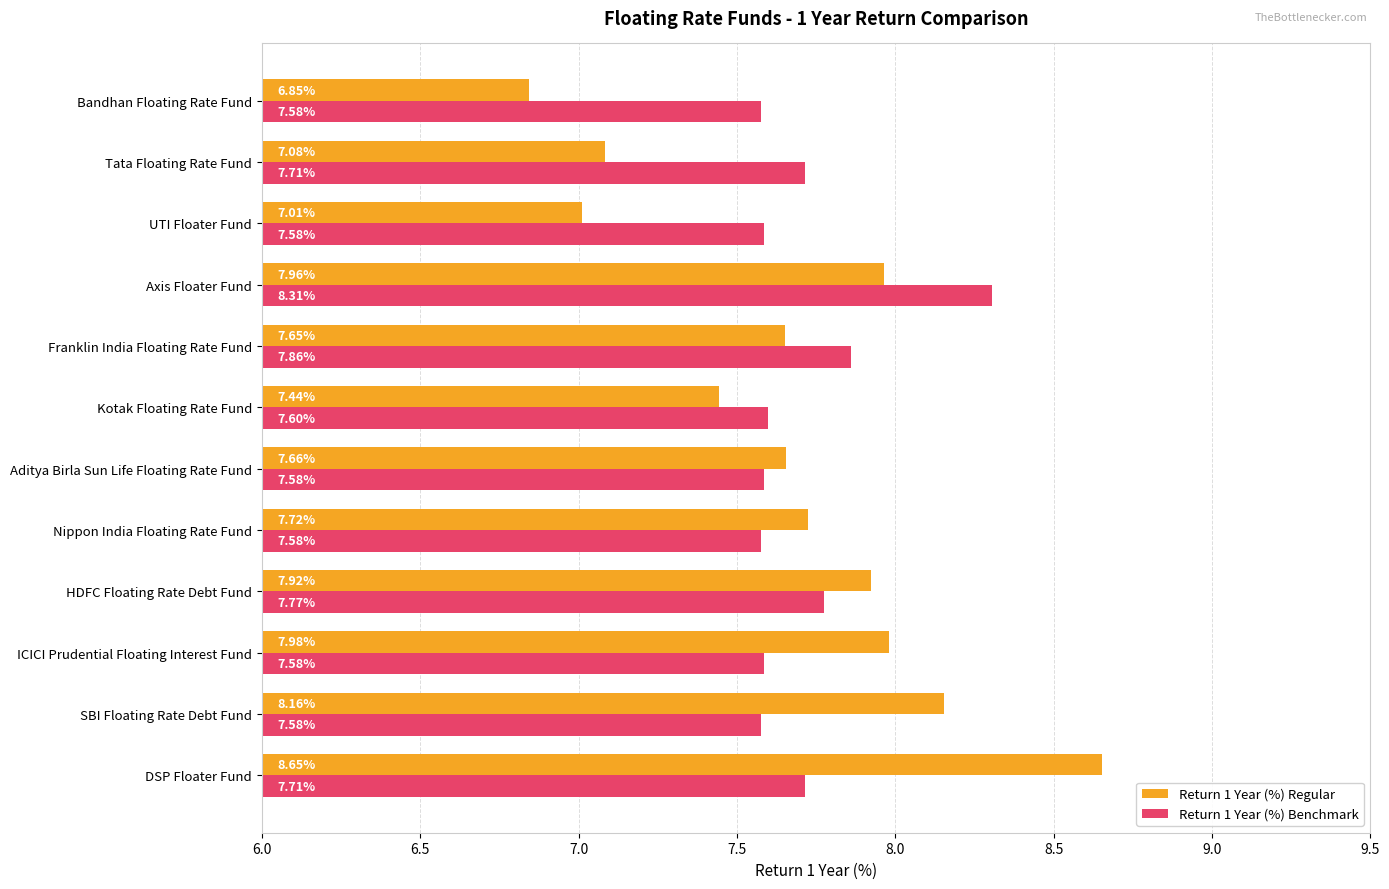

What is the sum of the Return 1 Year (%) Regular values at Kotak Floating Rate Fund and Aditya Birla Sun Life Floating Rate Fund?

15.1